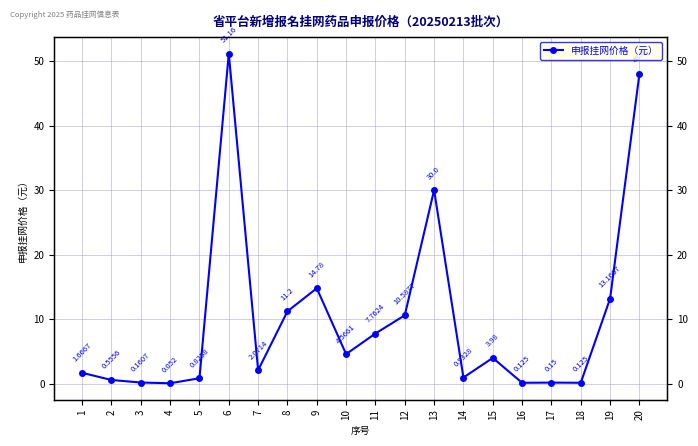

How many points are lower than both their immediate neighbors (excluding endpoints)?

6